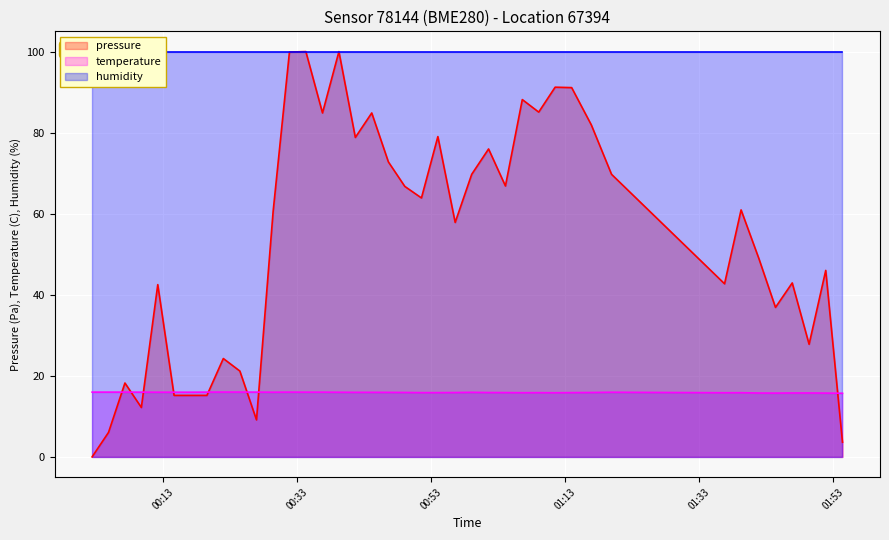

What is the greatest value displayed?

100.0